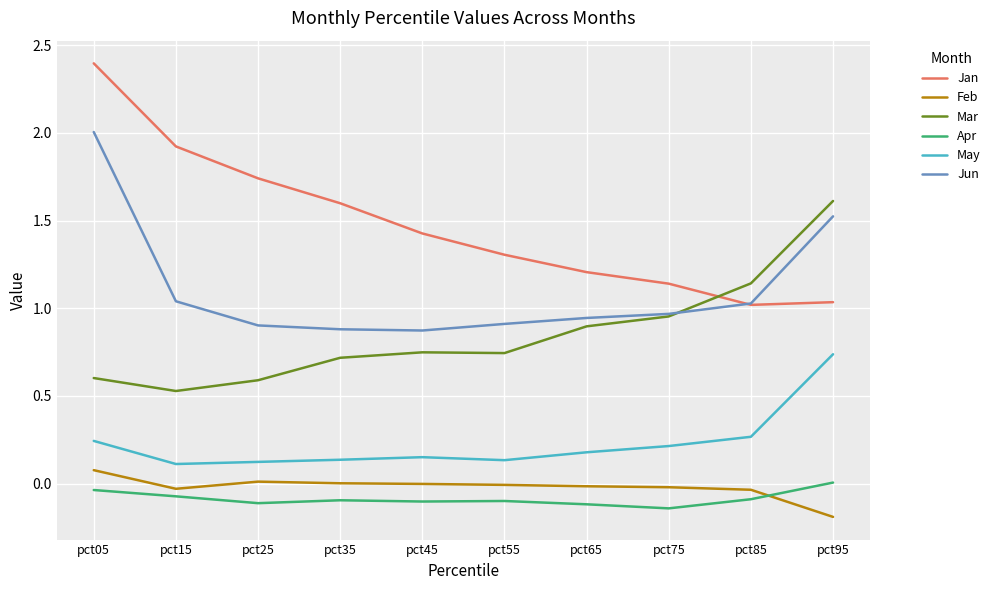

Which label corresponds to the smallest value in the chart?

pct95